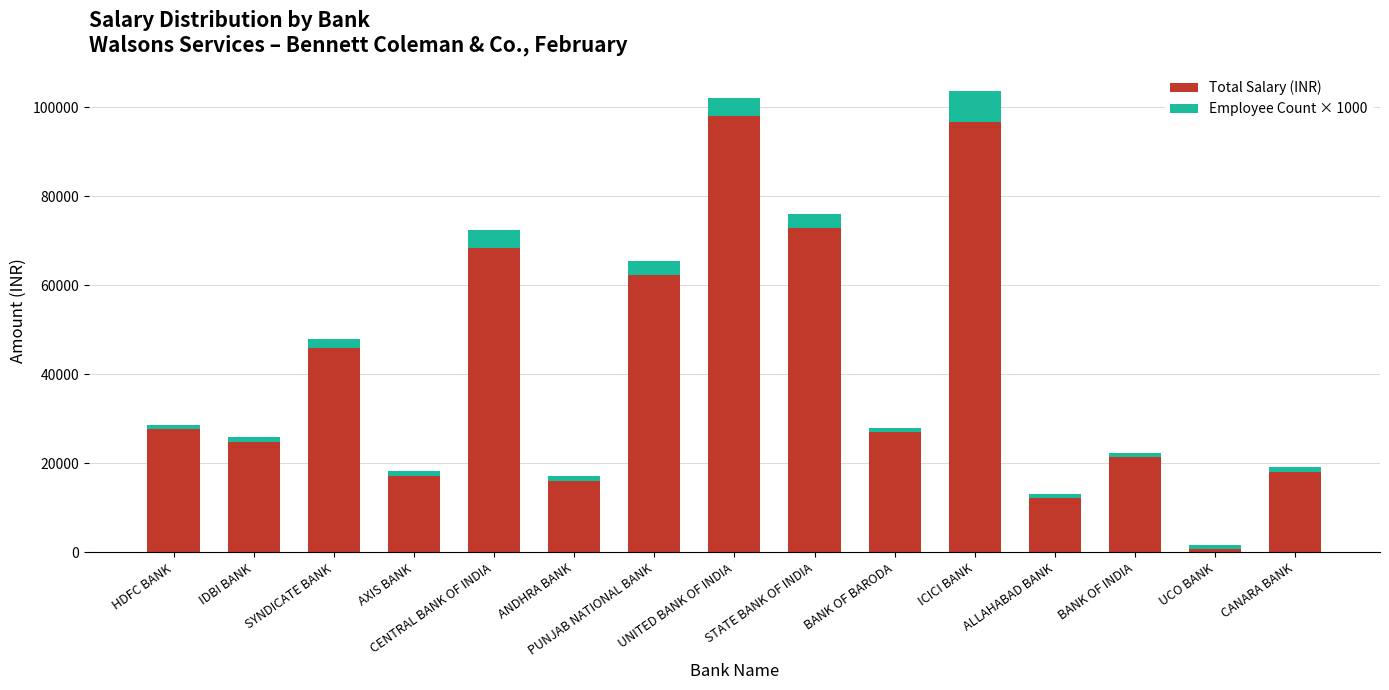

What is the highest value of the Total Salary (INR) series?

98011